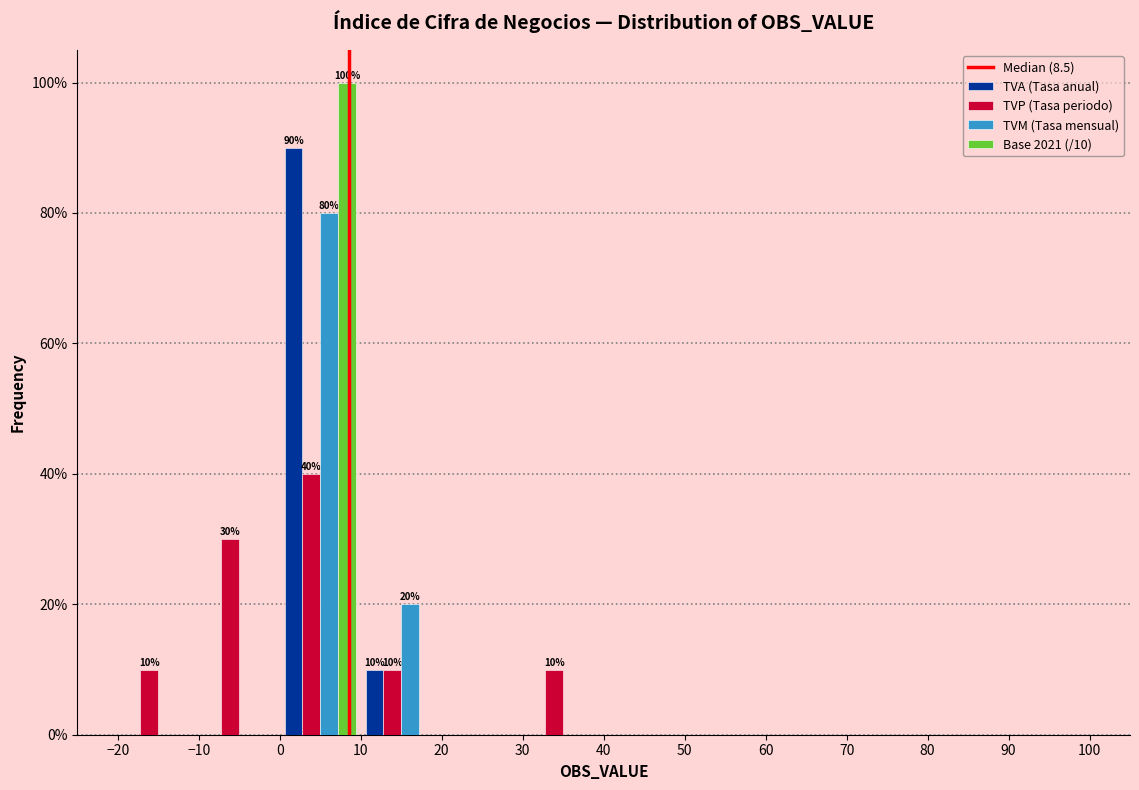

In the TVA (Tasa anual) series, which range on the x-axis has the tallest bar?

0 to 10